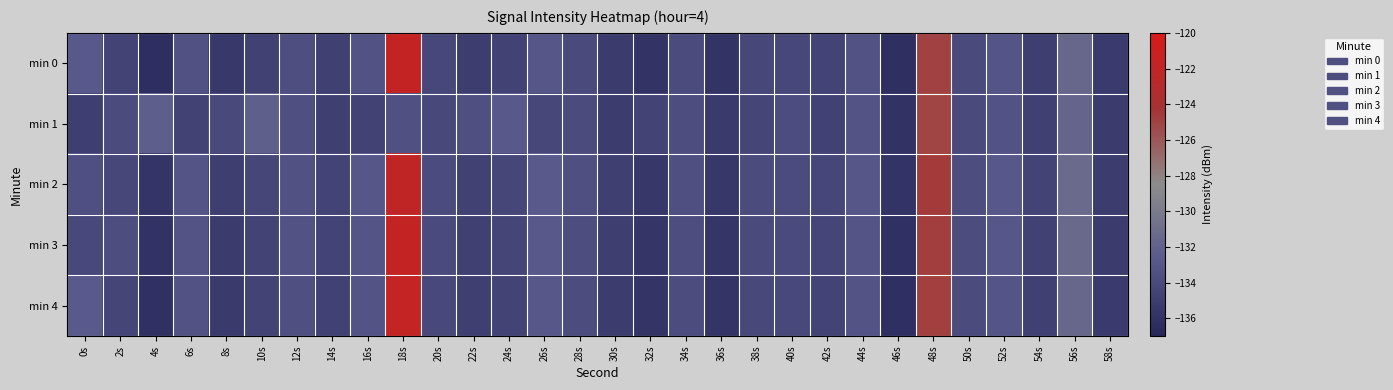

What is the spread (max minus min) of values at 38s?

0.5